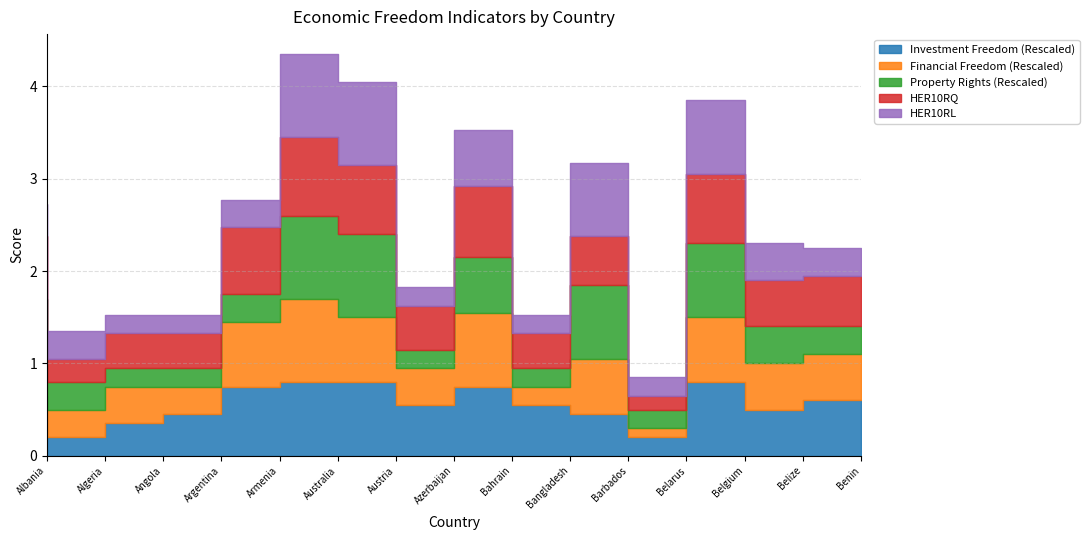

What is the difference between the Investment Freedom (Rescaled) values at Austria and Angola?

0.5